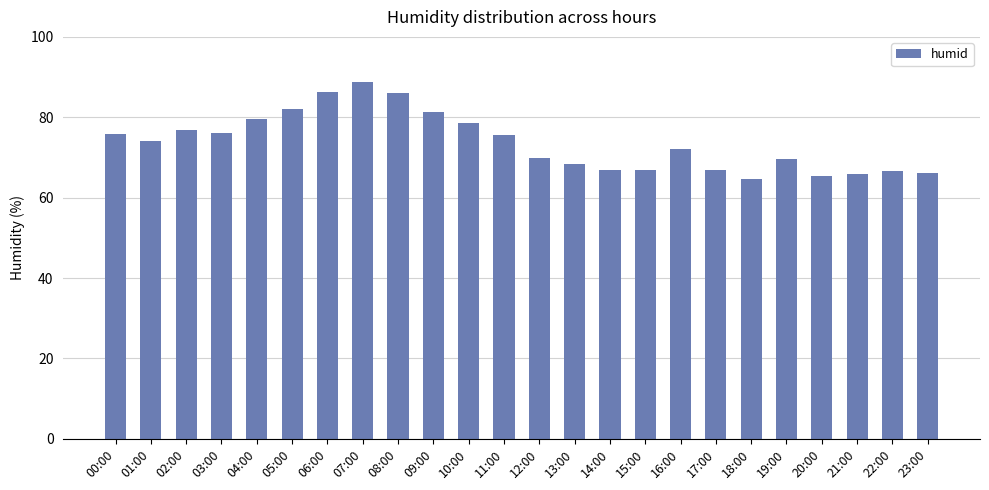

The value at 21:00 is 40.7. True or false?

False